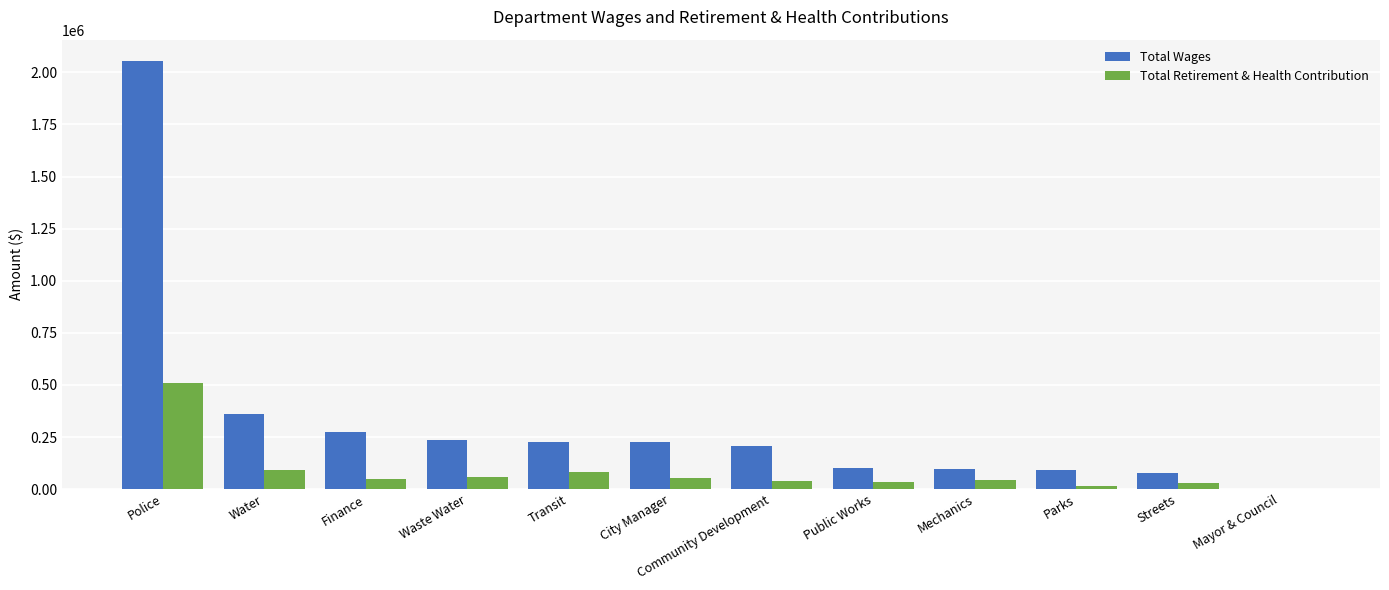

What is the sum of all Total Retirement & Health Contribution values?

1001463